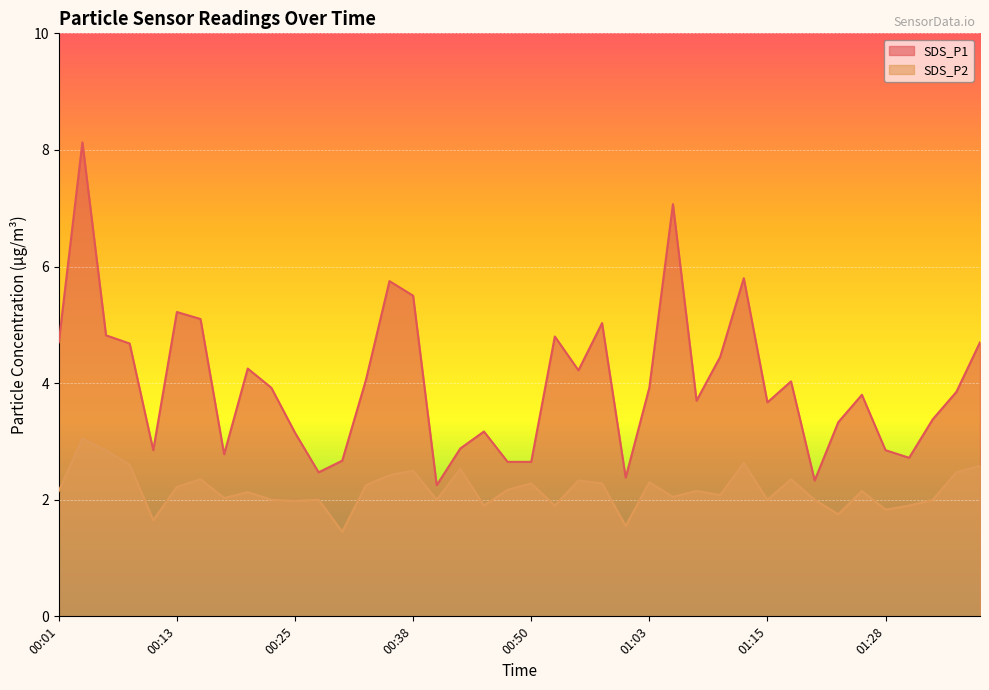

Which label corresponds to the smallest value in the chart?

00:30